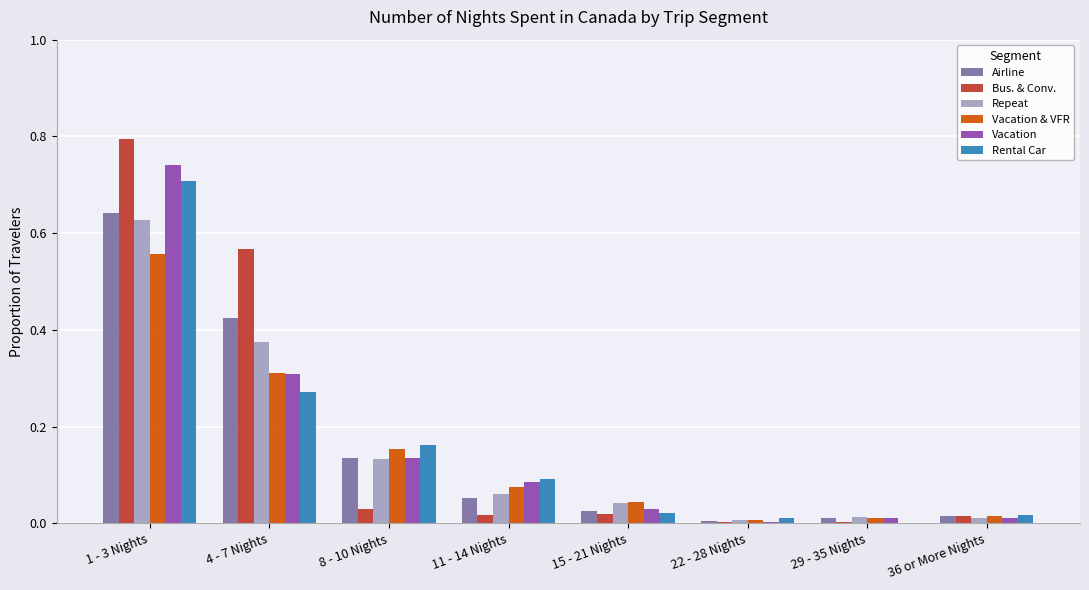

Which series changed the most between 1 - 3 Nights and 4 - 7 Nights?

Rental Car